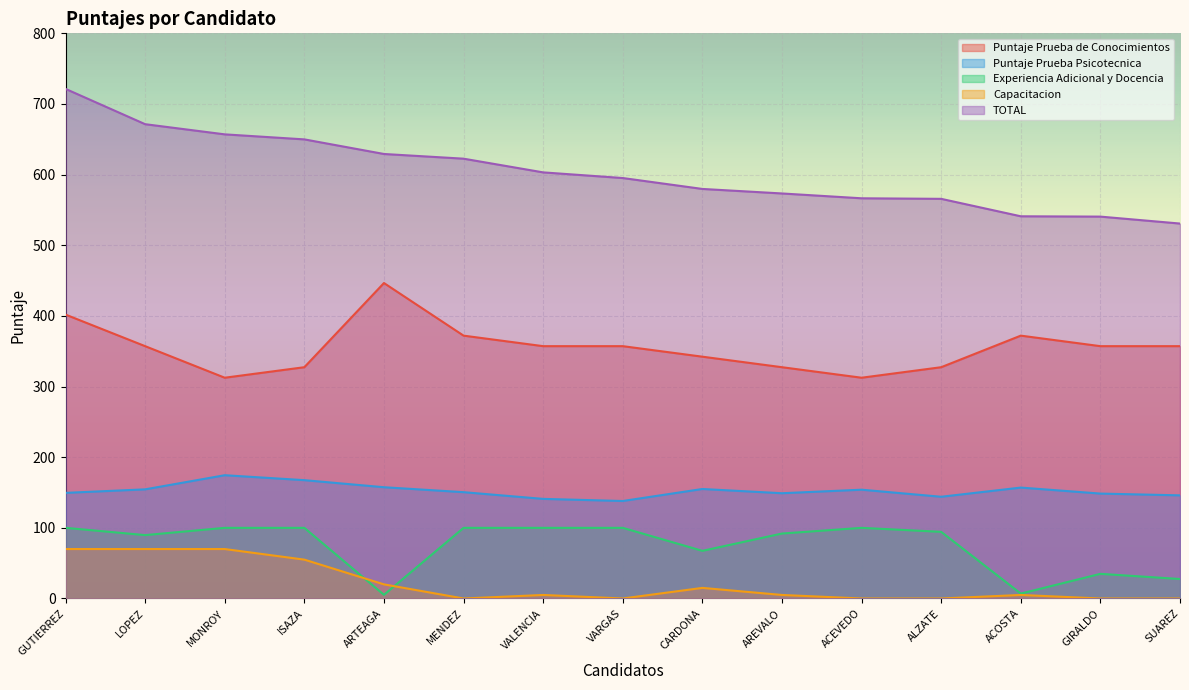

What is the difference between the maximum and second lowest values in the Puntaje Prueba Psicotecnica series?

33.5